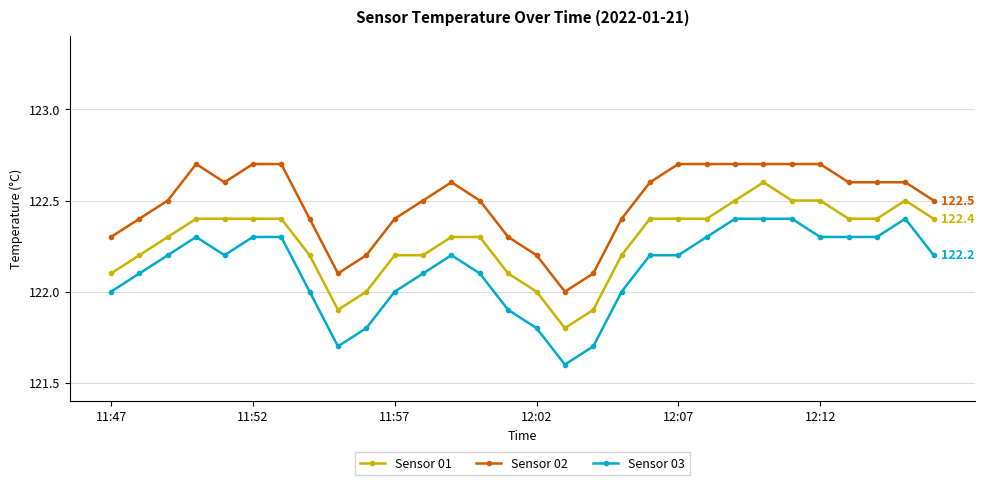

Which series has the largest total across all categories?

Sensor 02